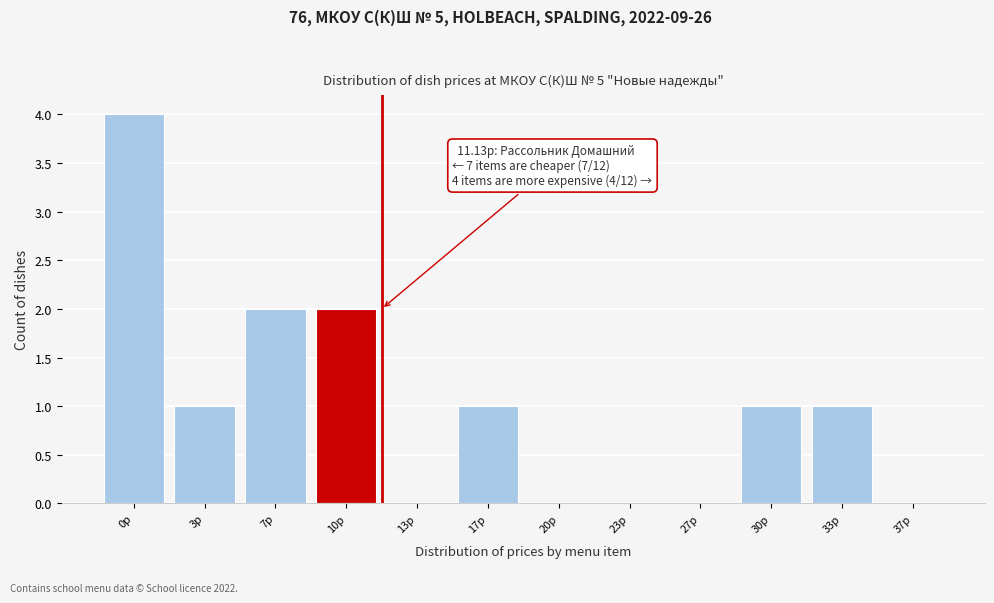

Reading left to right, list all the values displayed in this chart.

0р=4	3р=1	7р=2	10р=2	13р=0	17р=1	20р=0	23р=0	27р=0	30р=1	33р=1	37р=0